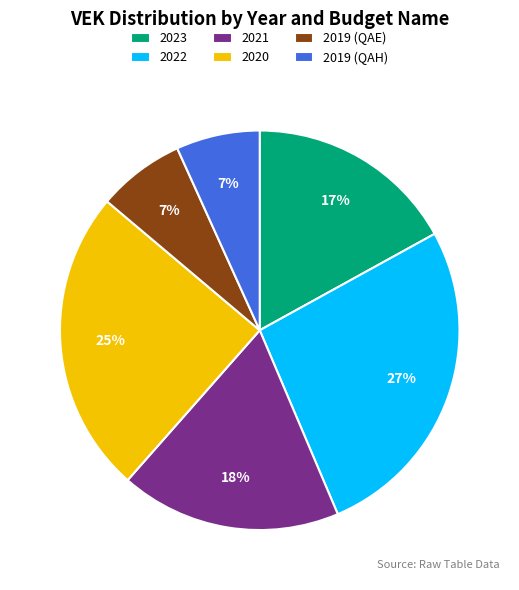

Is it true that 2019 (QAE) is 7% of the pie?

True